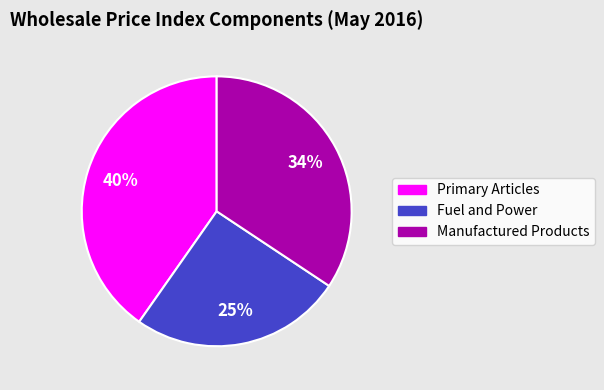

Approximately how many times larger is the value at Fuel and Power compared to Primary Articles?

0.6